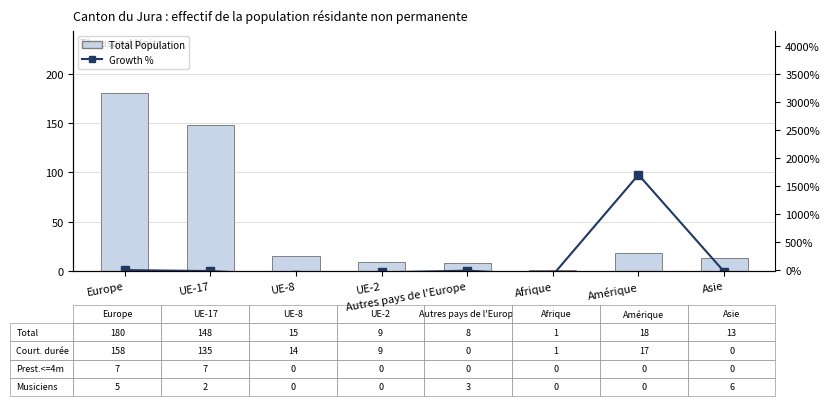

Reading right to left, extract all data points from this chart.

Total Population: Asie=13.0	Amérique=18.0	Afrique=1.0	Autres pays de l'Europe=8.0	UE-2=9.0	UE-8=15.0	UE-17=148.0	Europe=180.0
Growth %: Asie=-27.8	Amérique=1700.0	Afrique=-87.5	Autres pays de l'Europe=-11.1	UE-2=-40.0	UE-8=-89.9	UE-17=-17.8	Europe=0.0